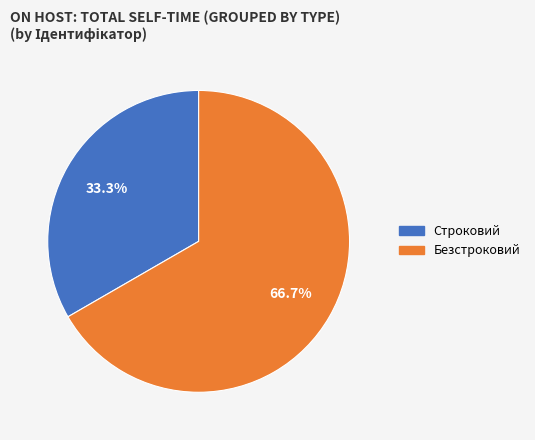

Which has a higher value, Строковий or Безстроковий?

Безстроковий